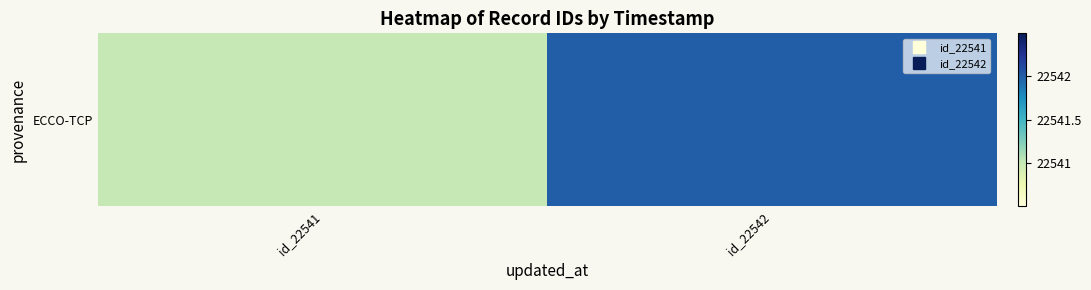

List the labels in order of value, largest first.

id_22542, id_22541